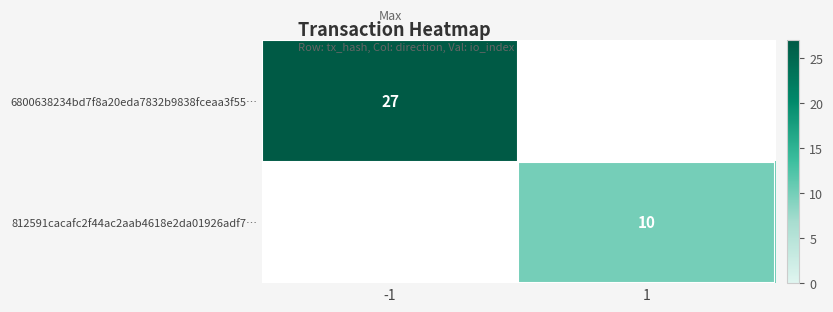

Is it true that 6800638234bd7f8a20eda7832b9838fceaa3f55… equals 27 at -1?

True